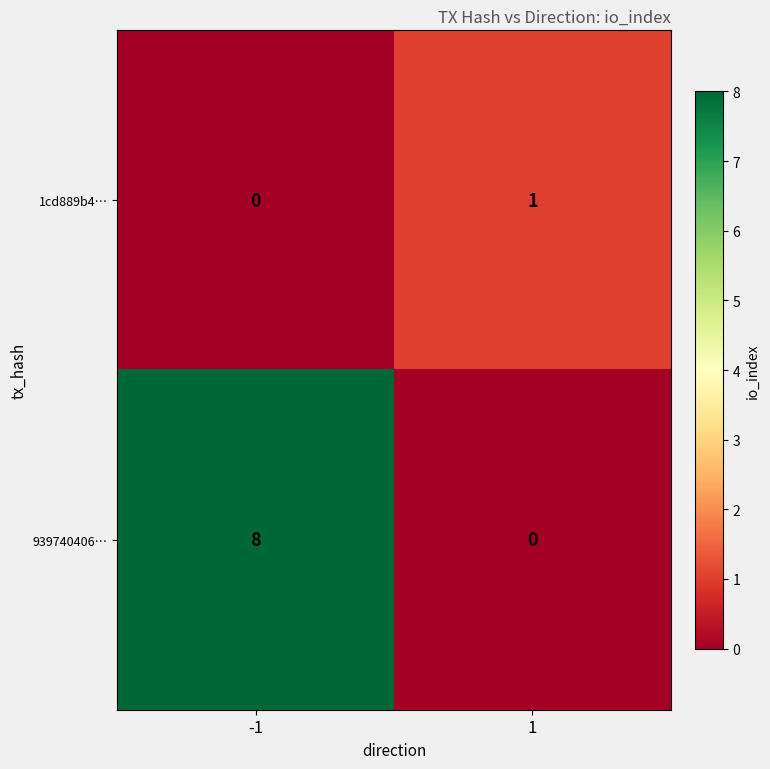

Is it true that 939740406… equals 8 at -1?

True